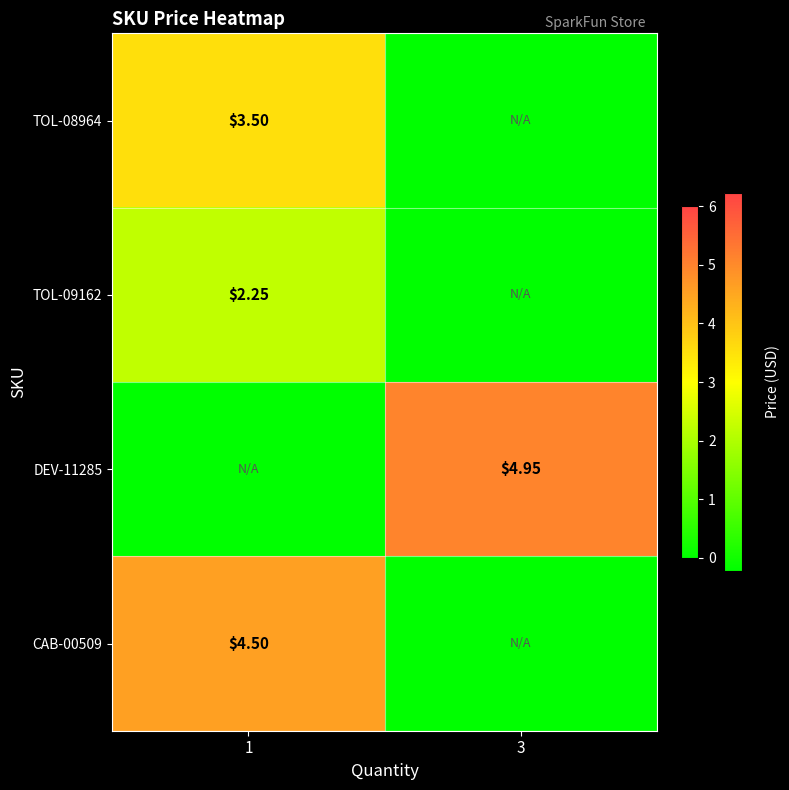

How many series are shown in this chart?

4